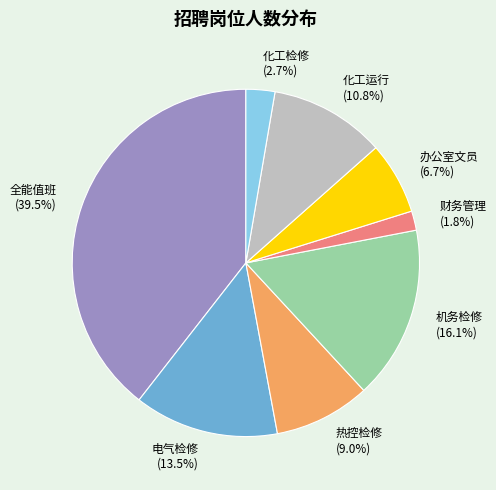

Is 全能值班 the majority of the pie?

No